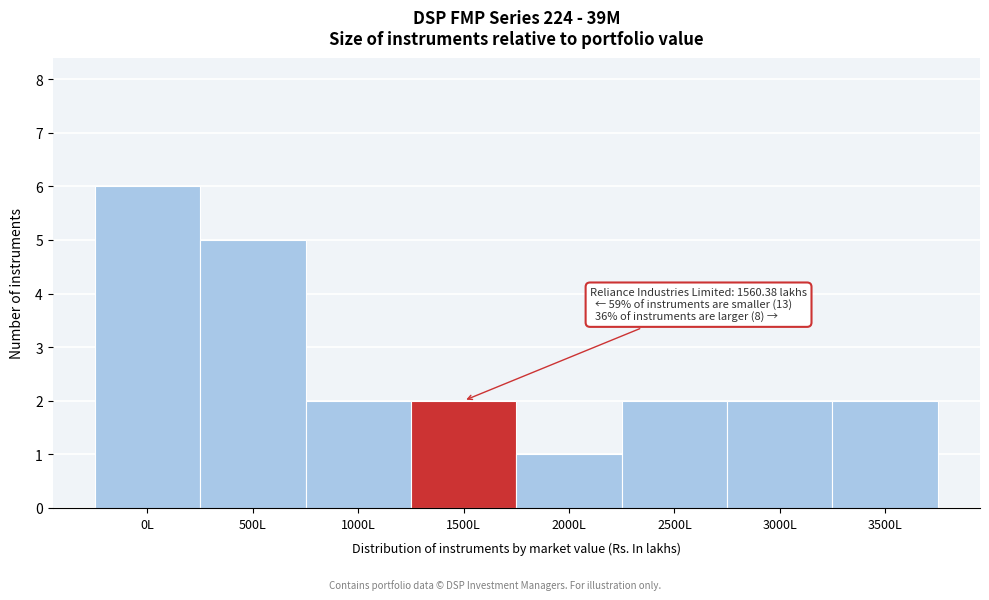

Reading right to left, what are all the values shown in this chart?

2	2	2	1	2	2	5	6